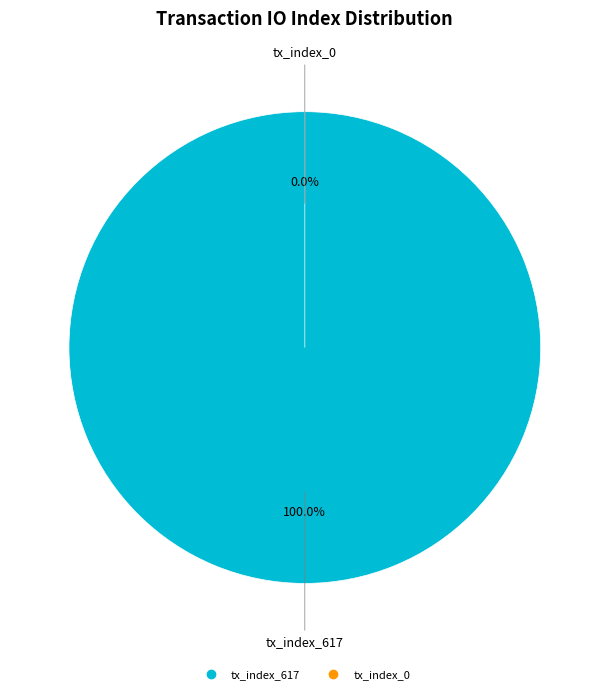

How many segments does this pie chart have?

2